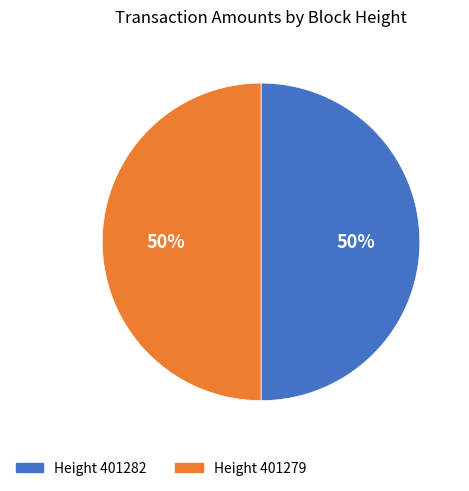

To the nearest percent, what is the average slice percentage?

50%